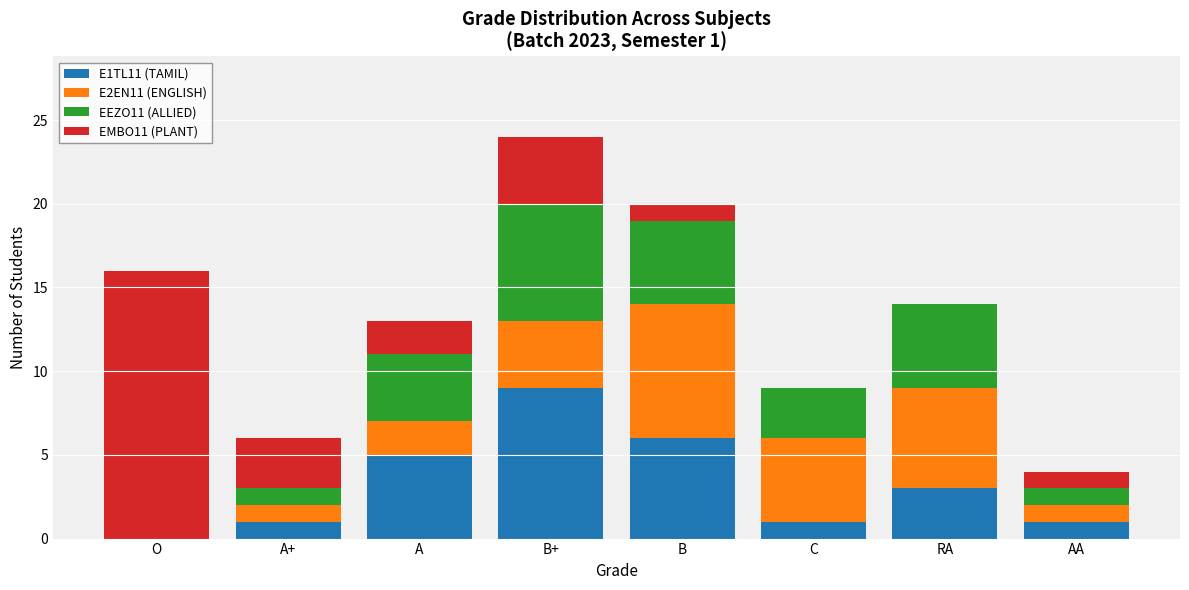

At which label does E1TL11 (TAMIL) reach its peak?

B+